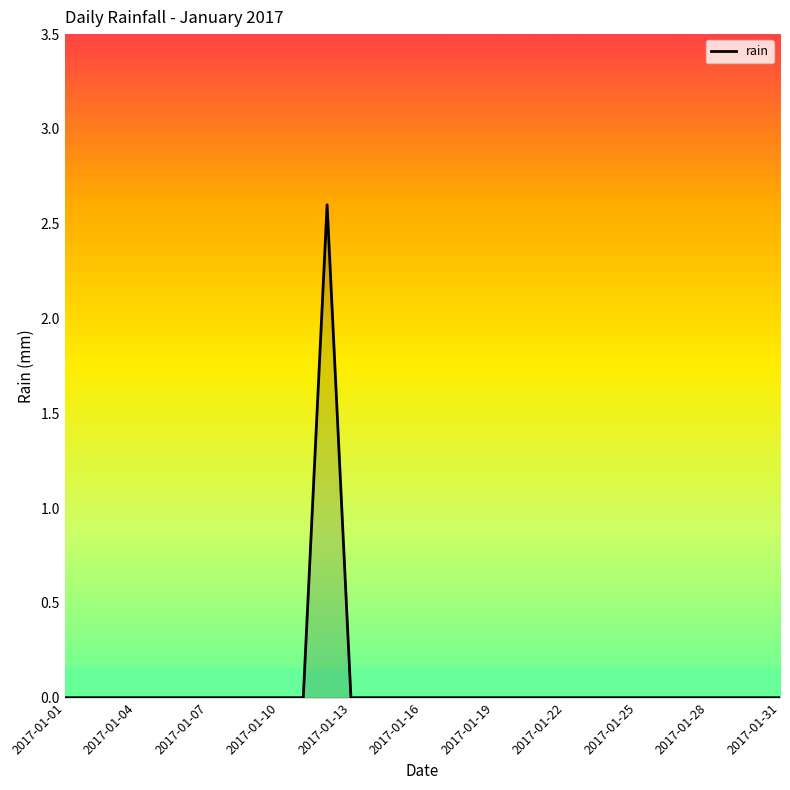

What is the difference between the maximum and minimum values?

2.6